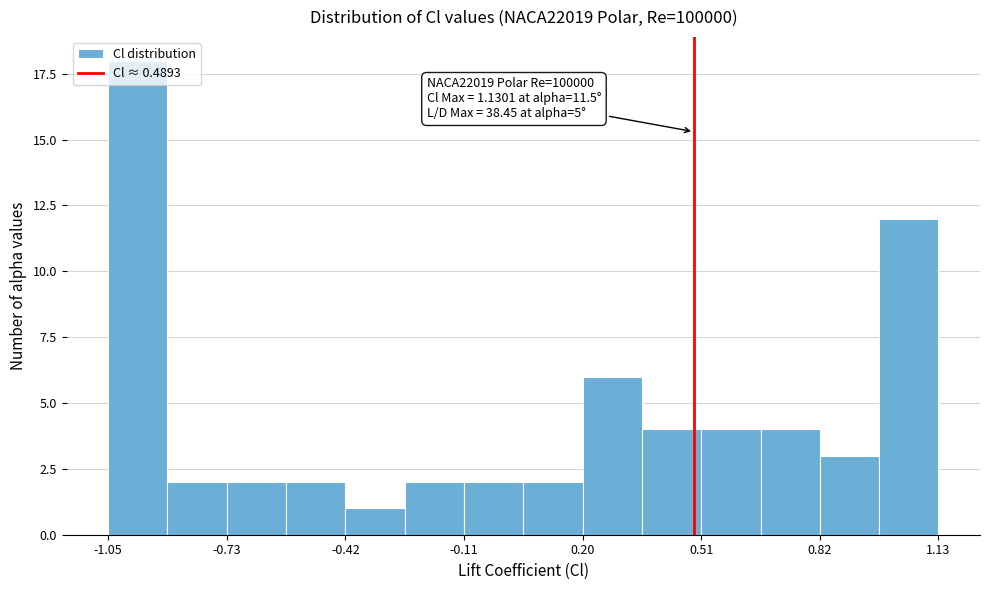

Around what value on the x-axis is the tallest bar? Give the approximate position of its centre, as read against the axis.

-0.95